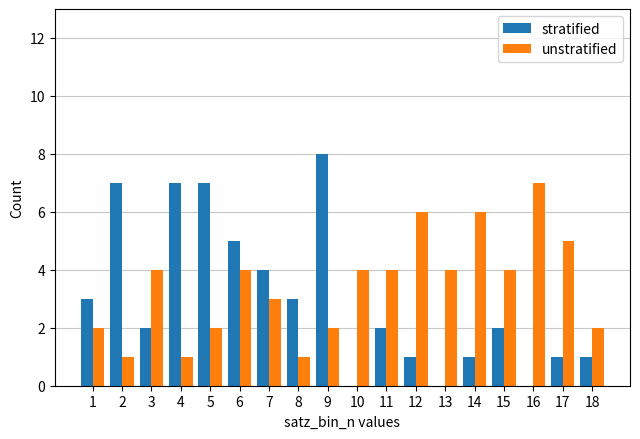

Is the value of unstratified at 5 greater than the value of stratified at 17?

Yes